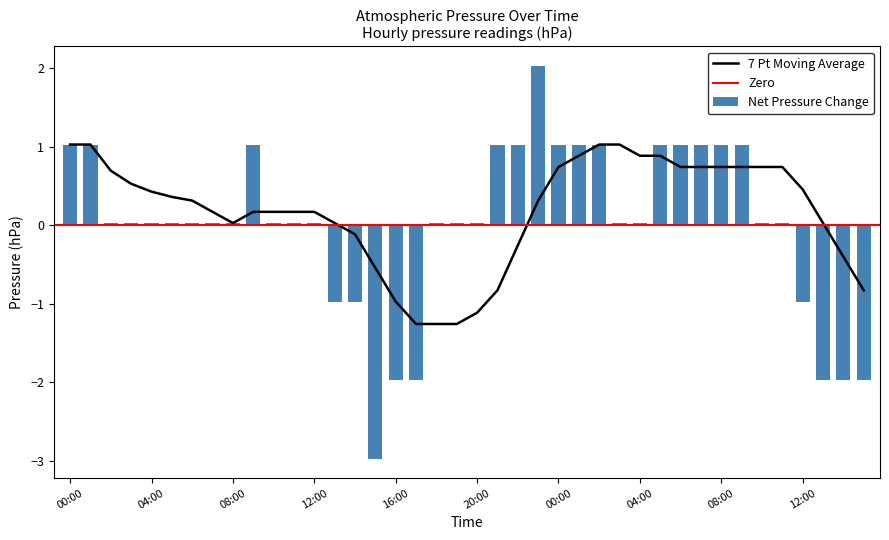

What is the maximum value shown in the chart?

2.0